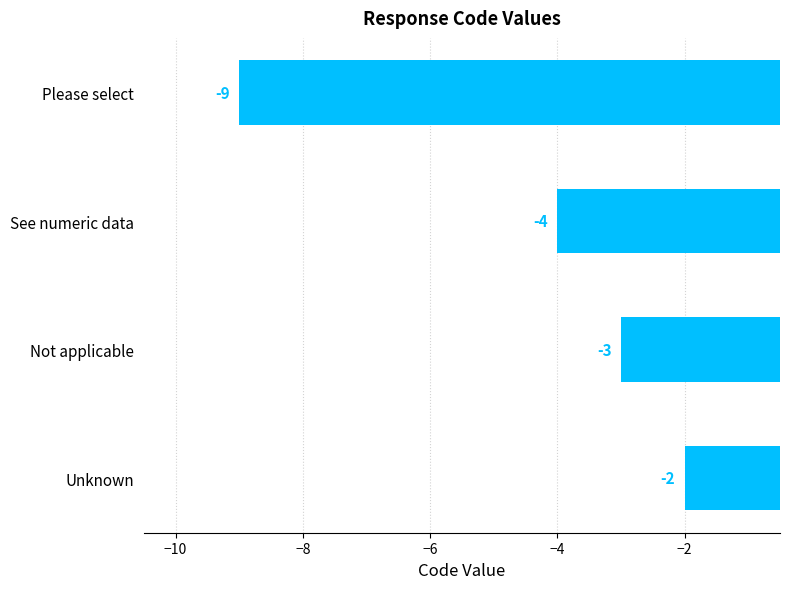

Between Unknown and See numeric data, which is larger?

Unknown